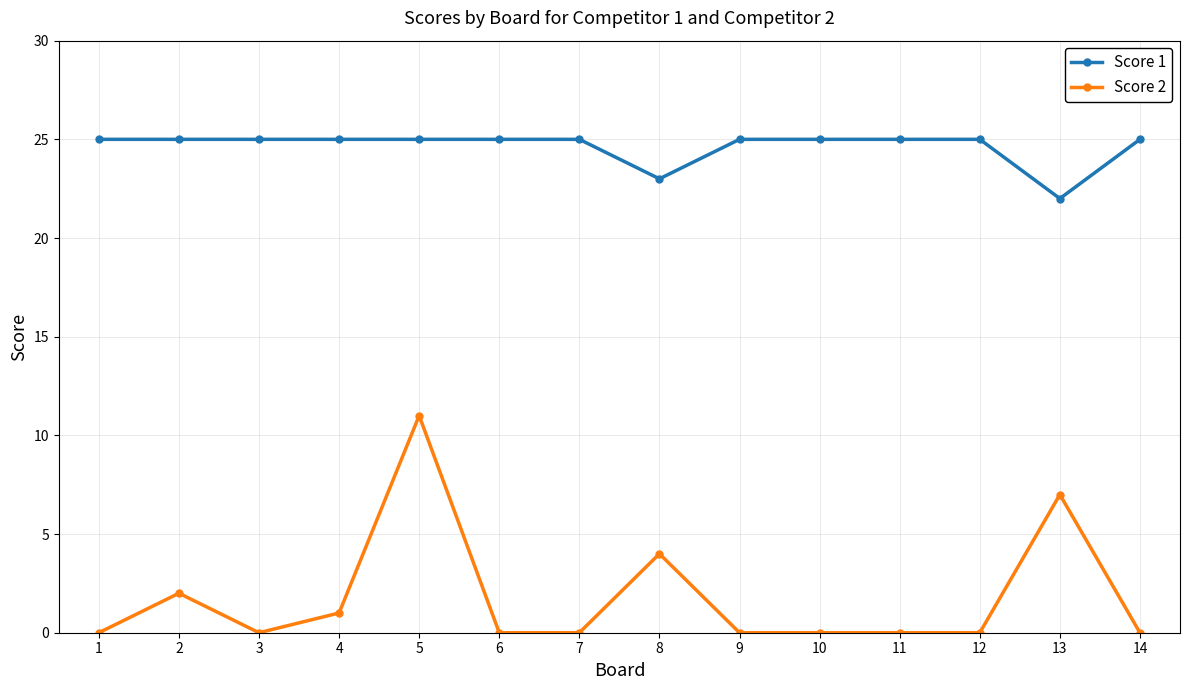

Does the chart display data point markers on the line(s)?

Yes